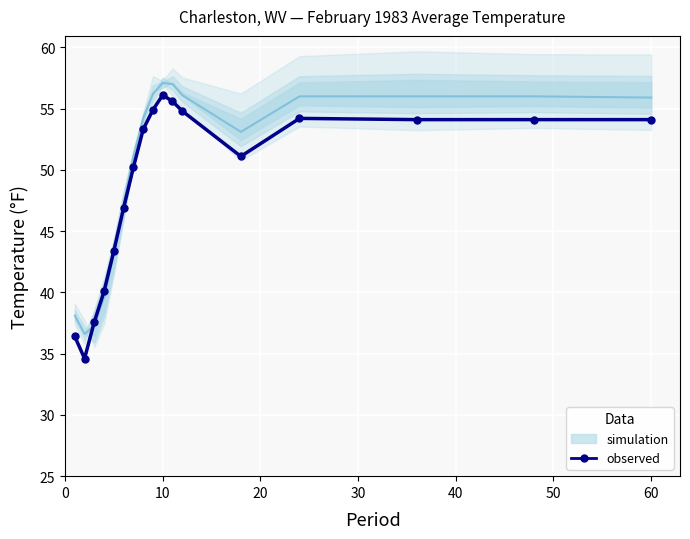

What is the spread (max minus min) of values at 60?

1.8